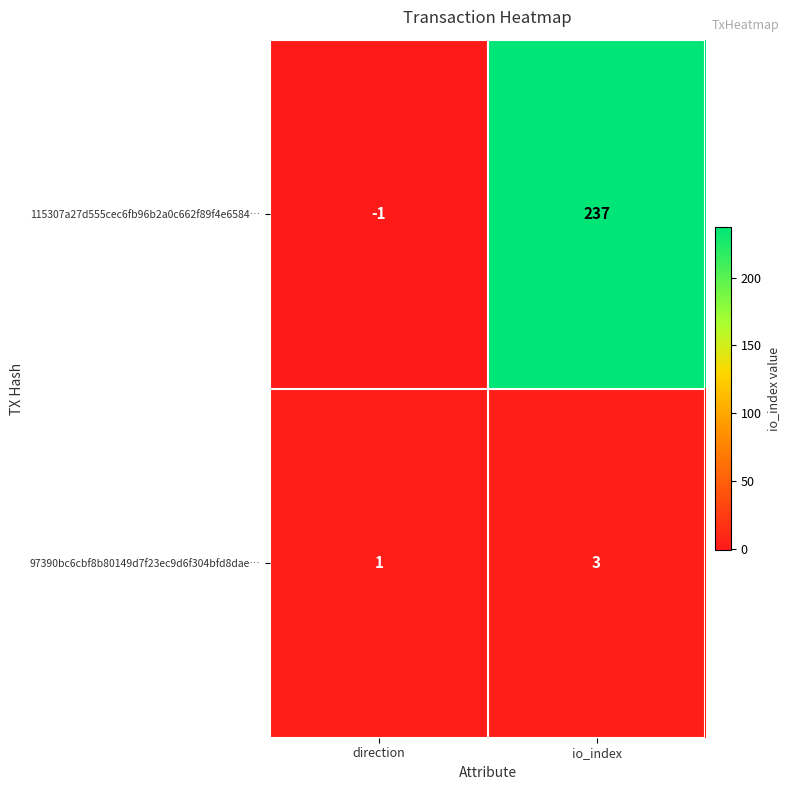

What is the maximum value shown in the chart?

237